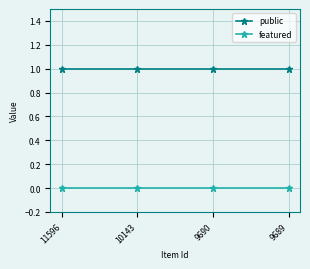

What is the sum of all public values?

4